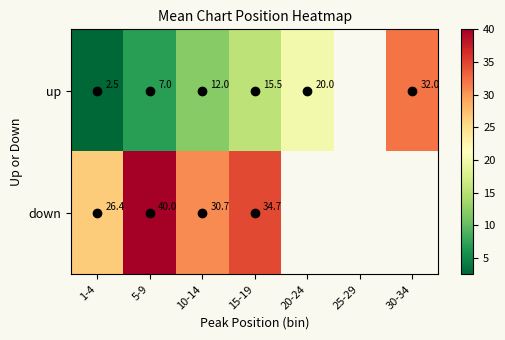

What is the difference between the up values at 20-24 and 5-9?

13.0